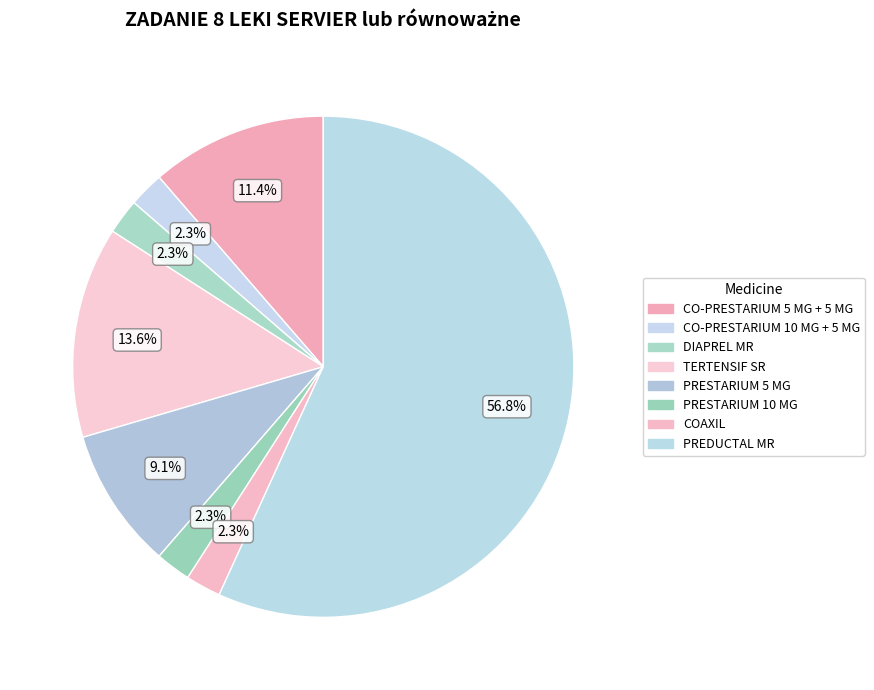

How many segments does this pie chart have?

8